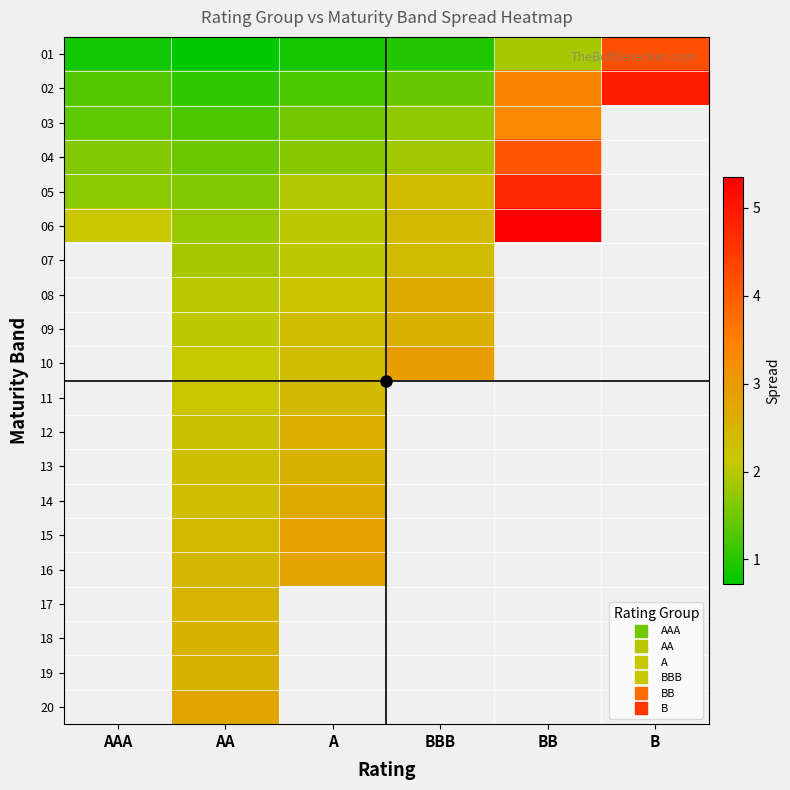

At which category does the chart reach its peak across all series?

BB